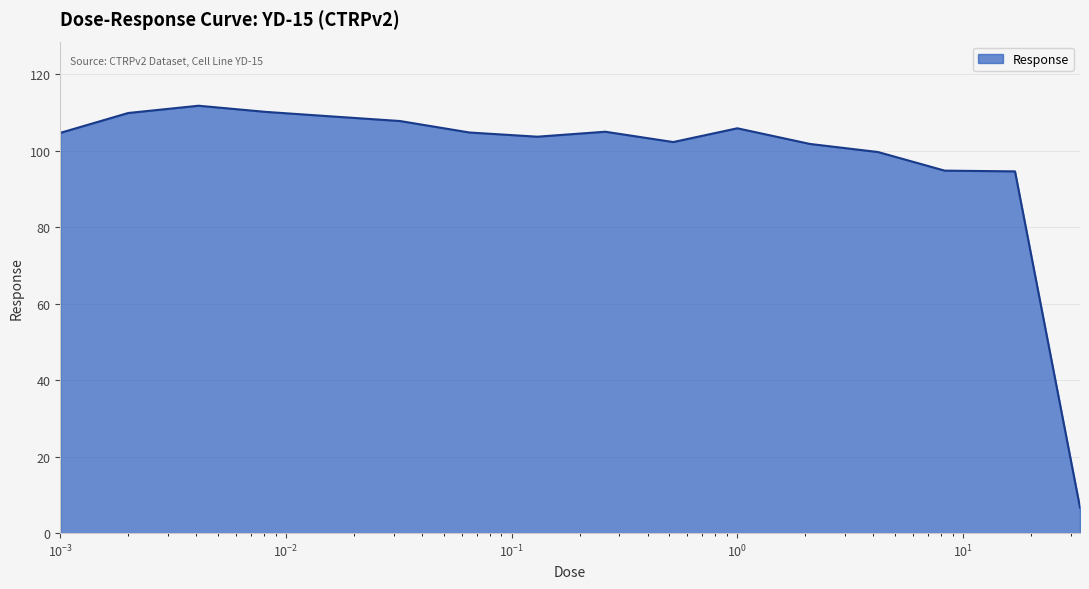

What is the greatest value displayed?

111.8